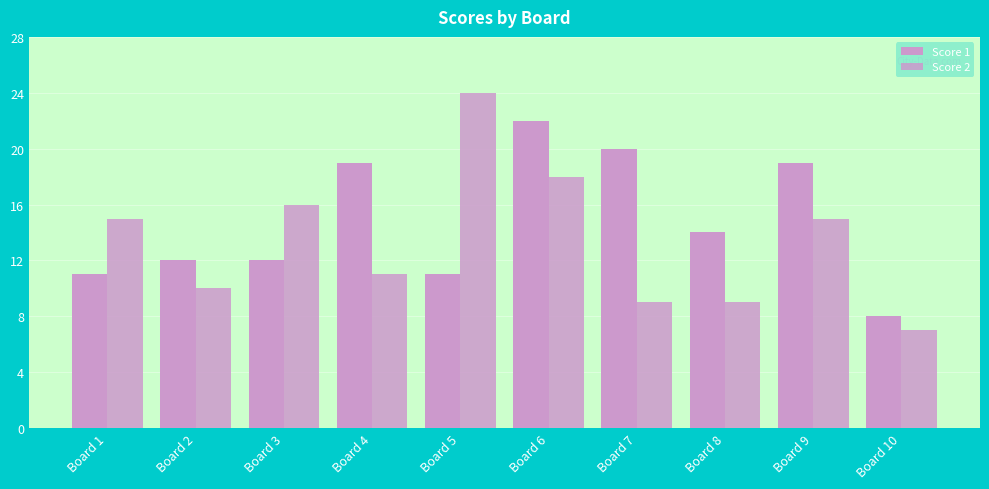

Between Board 7 and Board 3, which is larger?

Board 7